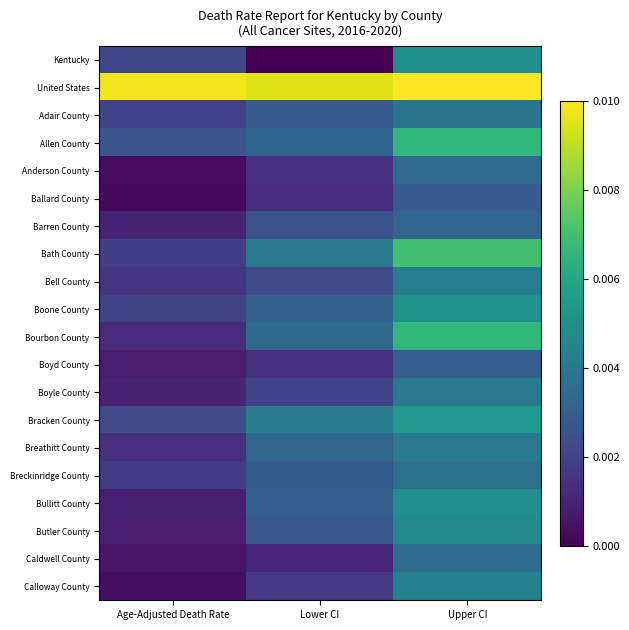

Reading right to left, transcribe all the data shown in this chart.

Kentucky: Upper CI=0.0	Lower CI=0.0	Age-Adjusted Death Rate=0.0
United States: Upper CI=0.0	Lower CI=0.0	Age-Adjusted Death Rate=0.0
Adair County: Upper CI=0.0	Lower CI=0.0	Age-Adjusted Death Rate=0.0
Allen County: Upper CI=0.0	Lower CI=0.0	Age-Adjusted Death Rate=0.0
Anderson County: Upper CI=0.0	Lower CI=0.0	Age-Adjusted Death Rate=0.0
Ballard County: Upper CI=0.0	Lower CI=0.0	Age-Adjusted Death Rate=0.0
Barren County: Upper CI=0.0	Lower CI=0.0	Age-Adjusted Death Rate=0.0
Bath County: Upper CI=0.0	Lower CI=0.0	Age-Adjusted Death Rate=0.0
Bell County: Upper CI=0.0	Lower CI=0.0	Age-Adjusted Death Rate=0.0
Boone County: Upper CI=0.0	Lower CI=0.0	Age-Adjusted Death Rate=0.0
Bourbon County: Upper CI=0.0	Lower CI=0.0	Age-Adjusted Death Rate=0.0
Boyd County: Upper CI=0.0	Lower CI=0.0	Age-Adjusted Death Rate=0.0
Boyle County: Upper CI=0.0	Lower CI=0.0	Age-Adjusted Death Rate=0.0
Bracken County: Upper CI=0.0	Lower CI=0.0	Age-Adjusted Death Rate=0.0
Breathitt County: Upper CI=0.0	Lower CI=0.0	Age-Adjusted Death Rate=0.0
Breckinridge County: Upper CI=0.0	Lower CI=0.0	Age-Adjusted Death Rate=0.0
Bullitt County: Upper CI=0.0	Lower CI=0.0	Age-Adjusted Death Rate=0.0
Butler County: Upper CI=0.0	Lower CI=0.0	Age-Adjusted Death Rate=0.0
Caldwell County: Upper CI=0.0	Lower CI=0.0	Age-Adjusted Death Rate=0.0
Calloway County: Upper CI=0.0	Lower CI=0.0	Age-Adjusted Death Rate=0.0